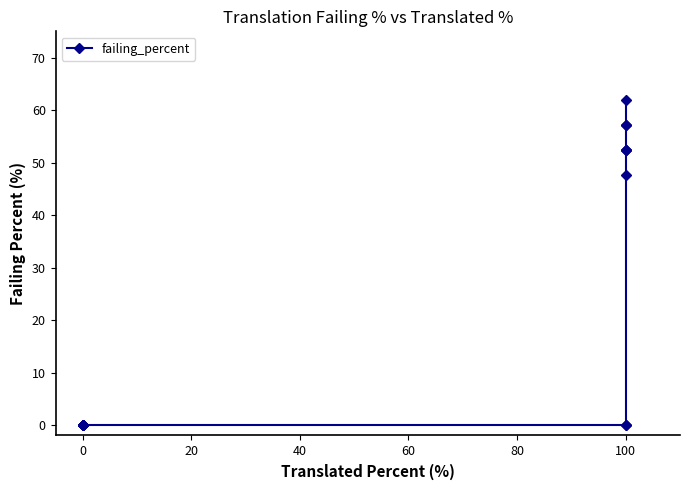

Reading left to right, list all the values displayed in this chart.

0.0	0.0	0.0	0.0	0.0	0.0	0.0	0.0	0.0	0.0	0.0	0.0	47.6	52.3	52.3	52.3	57.1	57.1	61.9